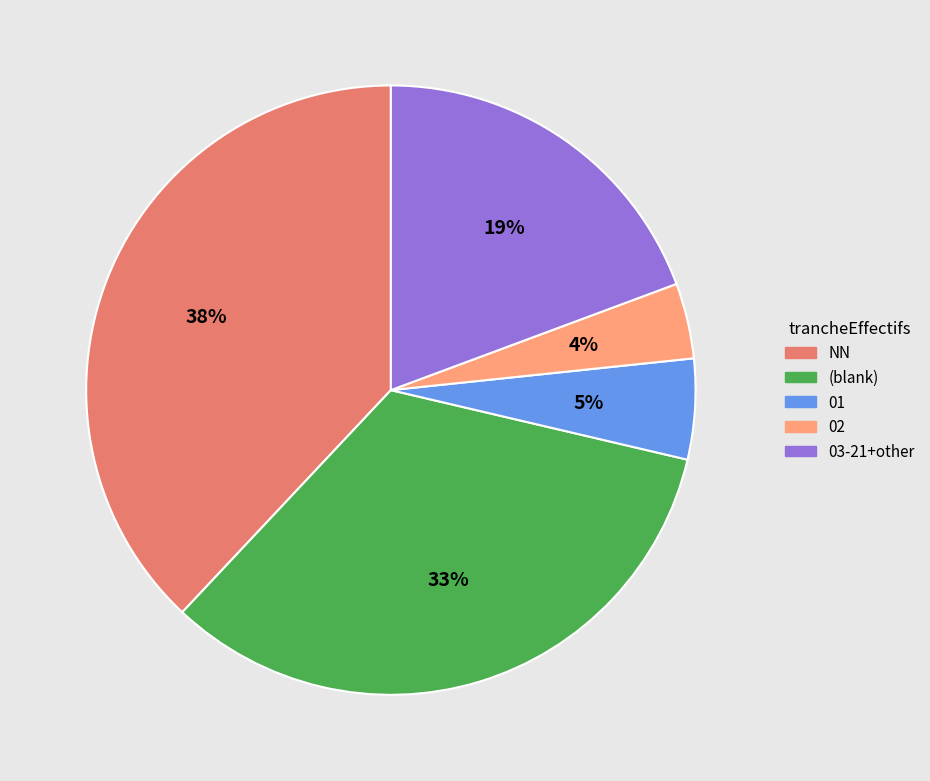

Does any single category account for the majority?

No